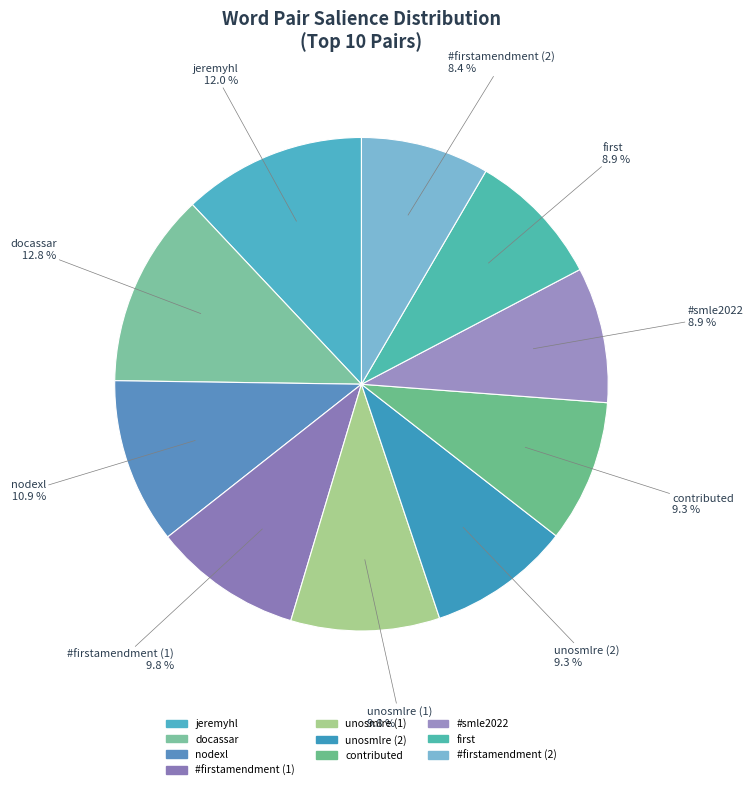

Does #firstamendment (2) represent more than half of the total?

No